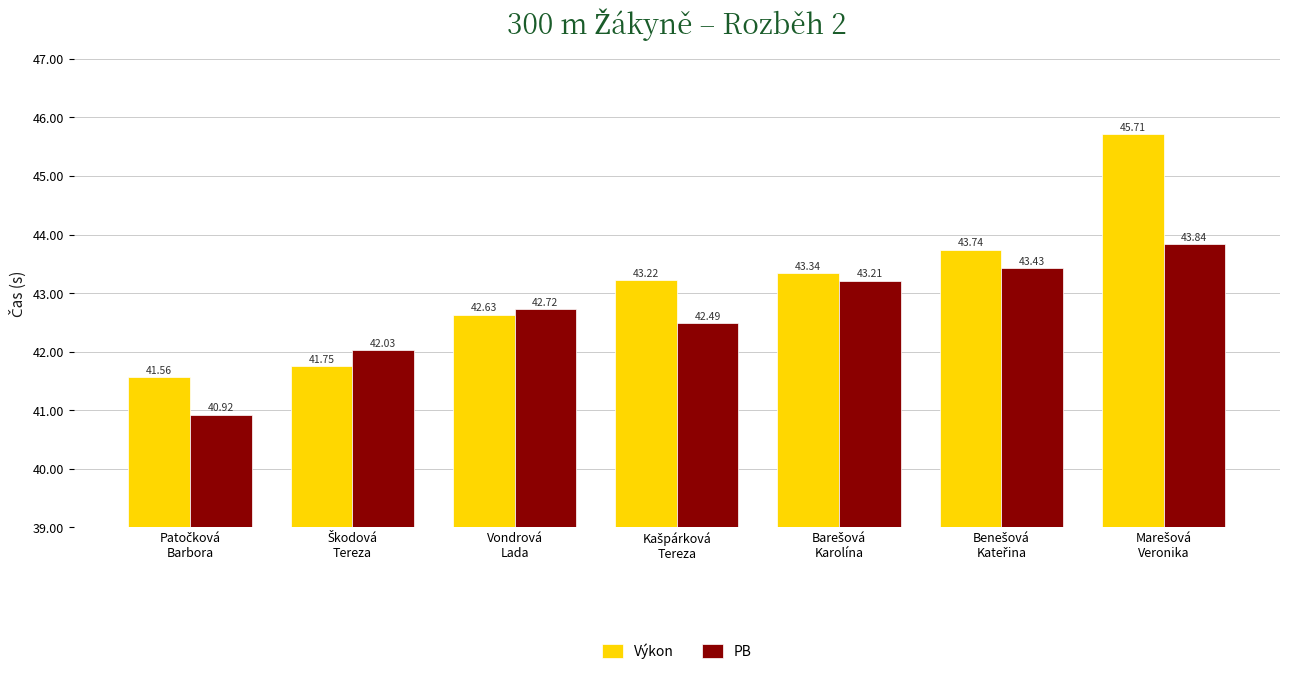

At how many categories does at least one series exceed 42?

6